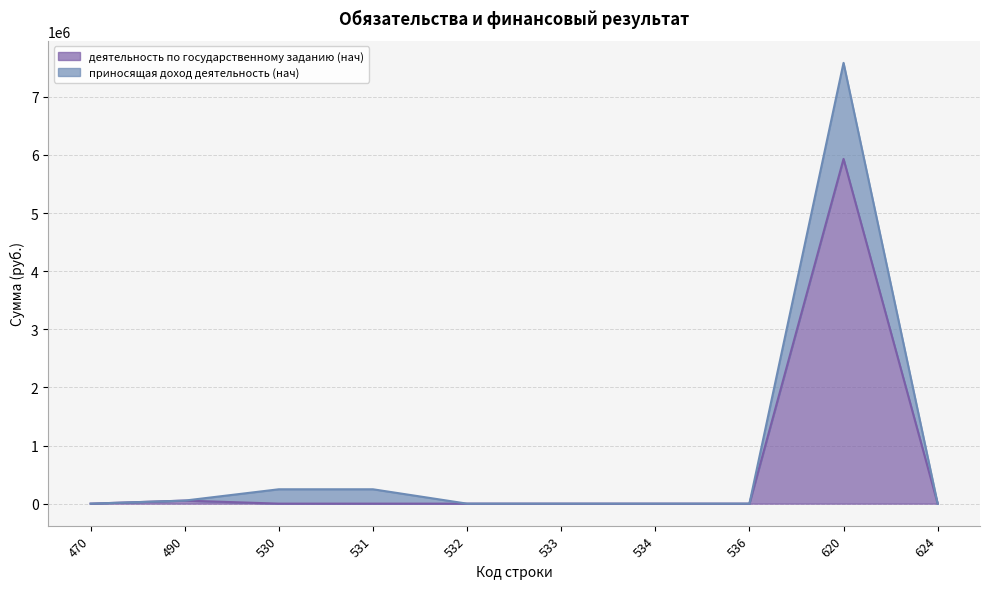

Which category has the highest value in the приносящая доход деятельность (нач) series?

620